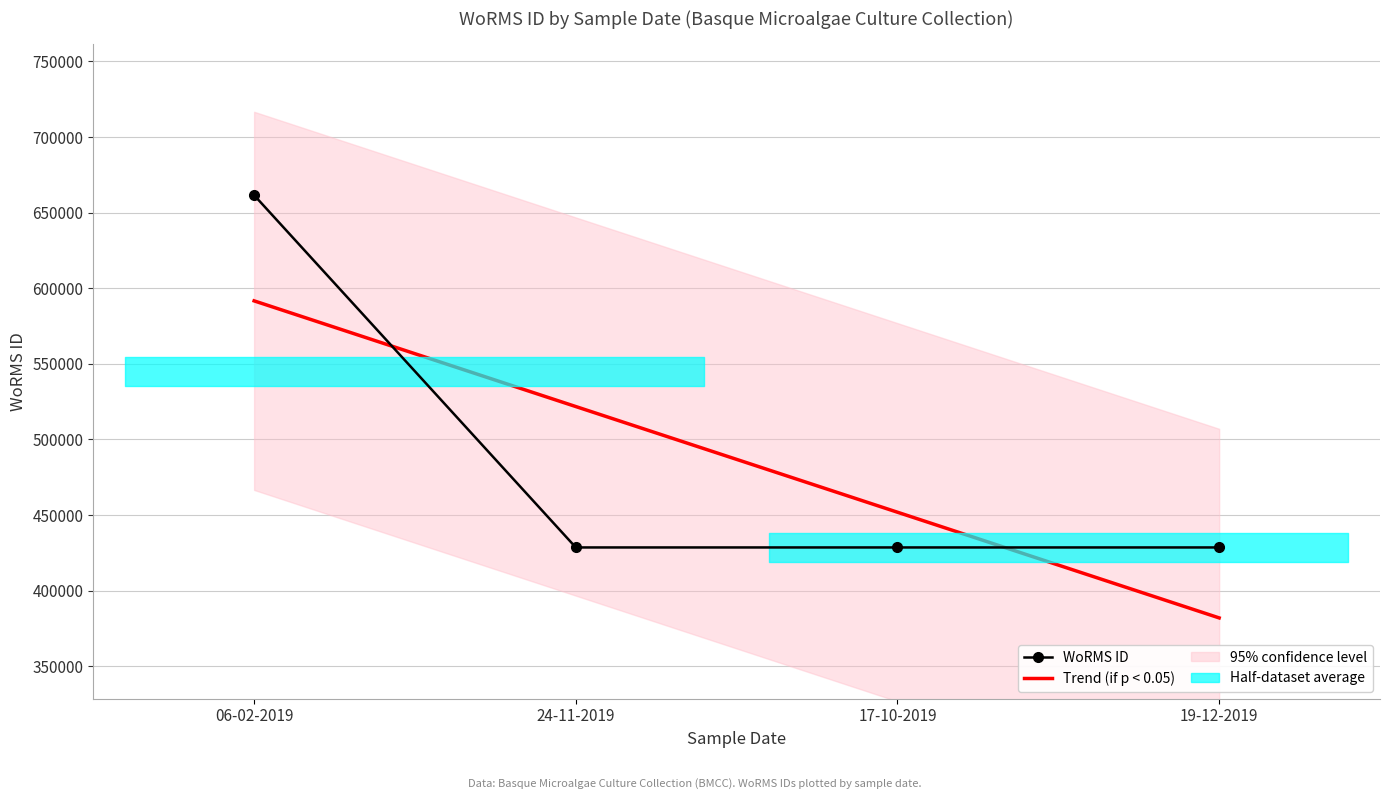

What is the value of the Trend (if p < 0.05) point at the 4th from the left?

381914.6